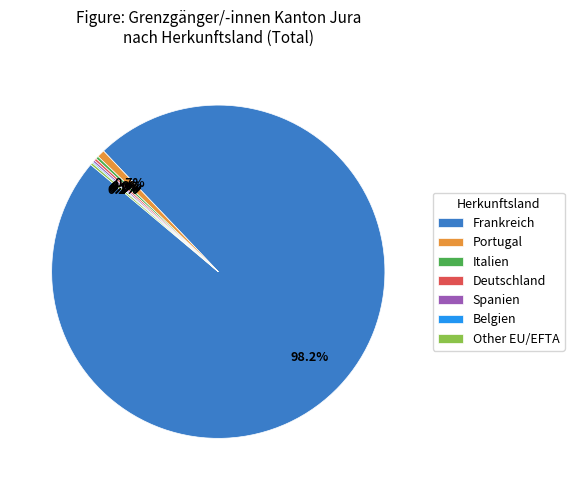

Which slice is the largest?

Frankreich